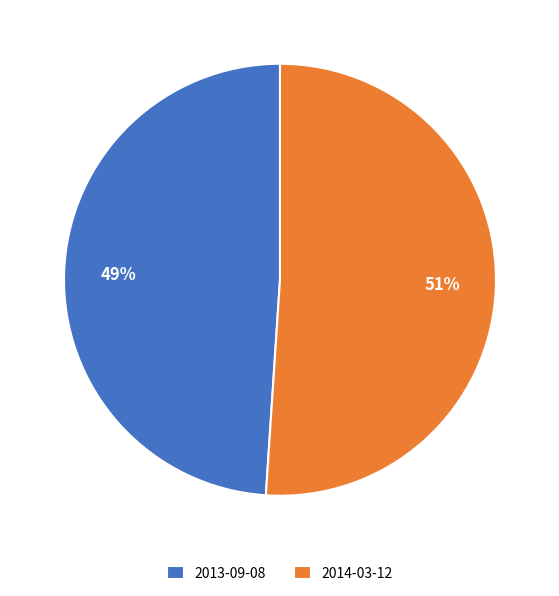

What is the smallest slice in the pie chart?

2013-09-08